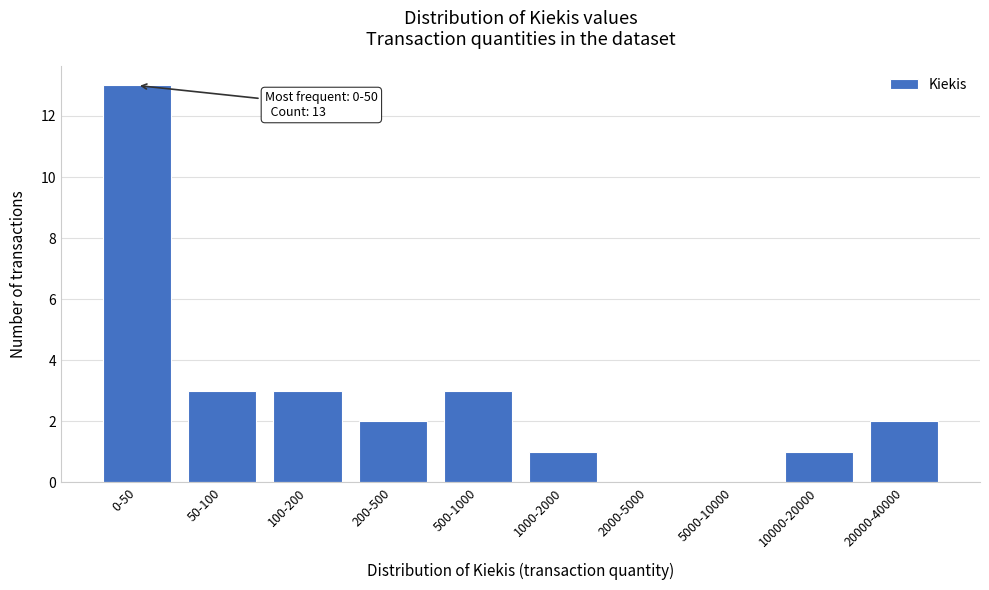

Reading left to right, extract all data points from this chart.

0-50=13	50-100=3	100-200=3	200-500=2	500-1000=3	1000-2000=1	2000-5000=0	5000-10000=0	10000-20000=1	20000-40000=2